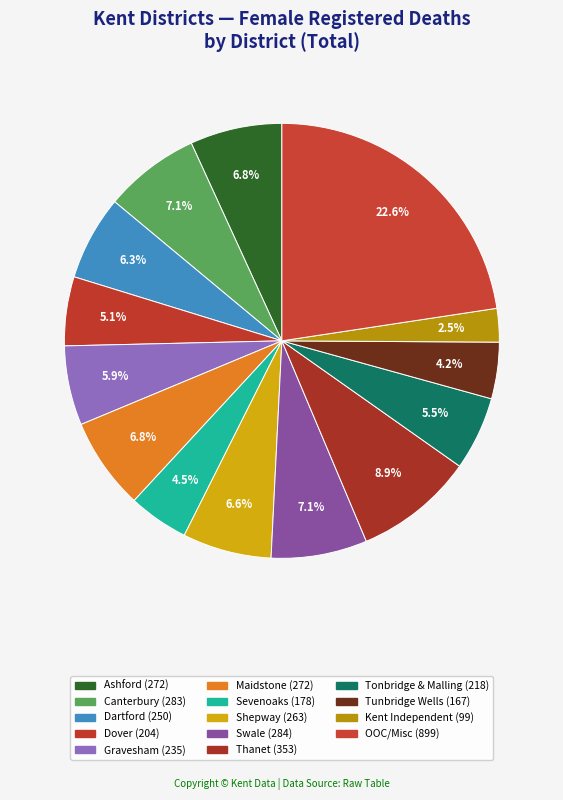

Count the number of slices in the pie.

14